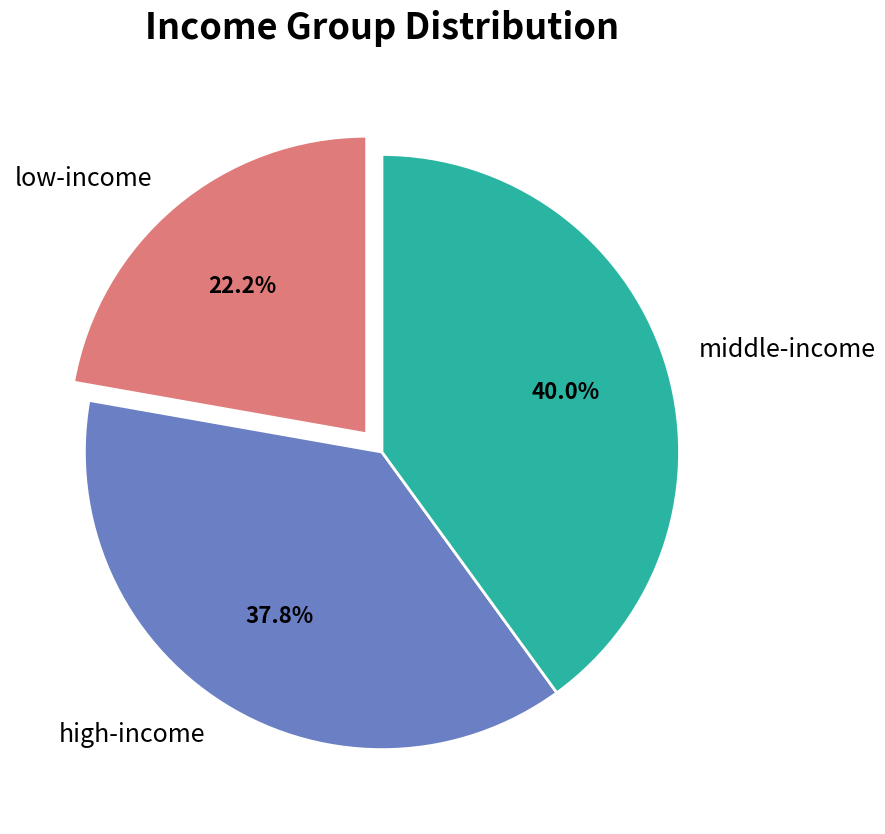

Rank the categories by value from highest to lowest.

middle-income, high-income, low-income